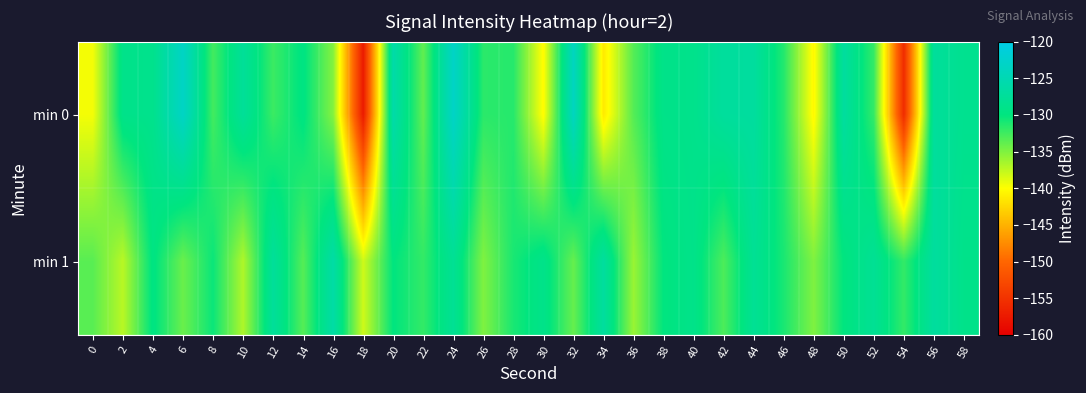

Which category has the highest value across all series?

24